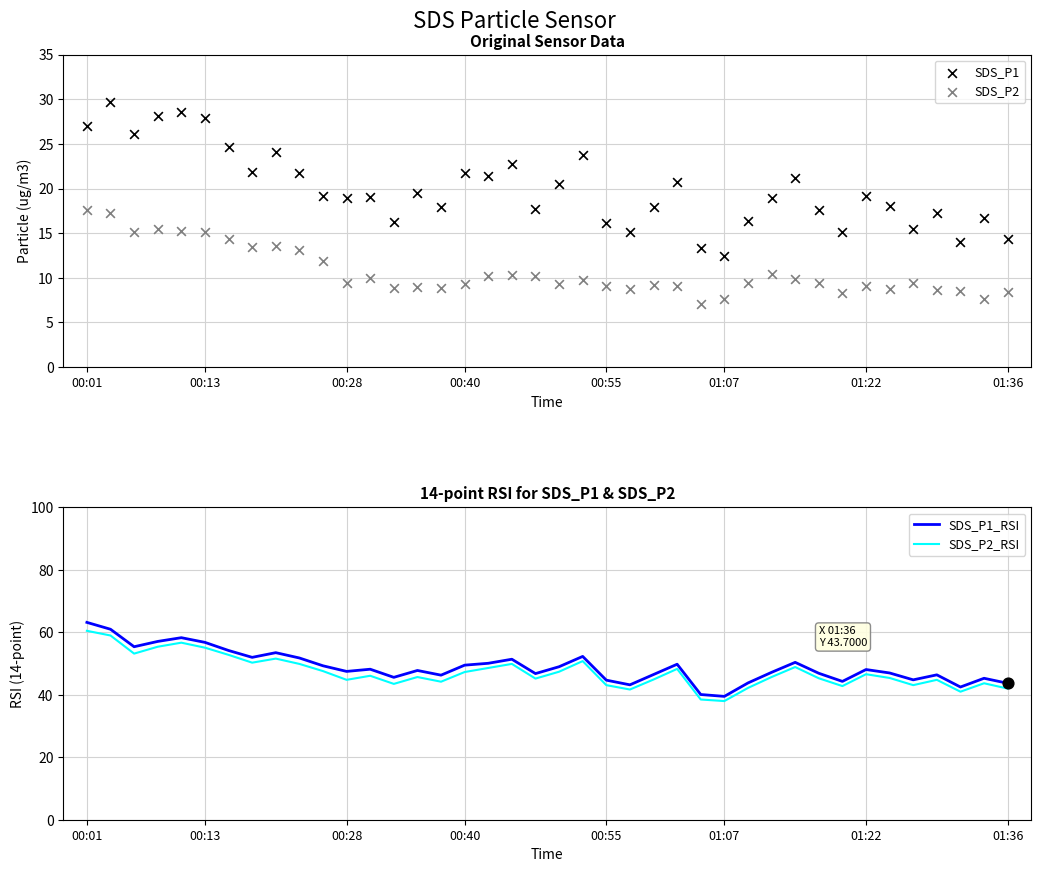

What are all the series names shown in the legend?

SDS_P1, SDS_P2, SDS_P1_RSI, SDS_P2_RSI